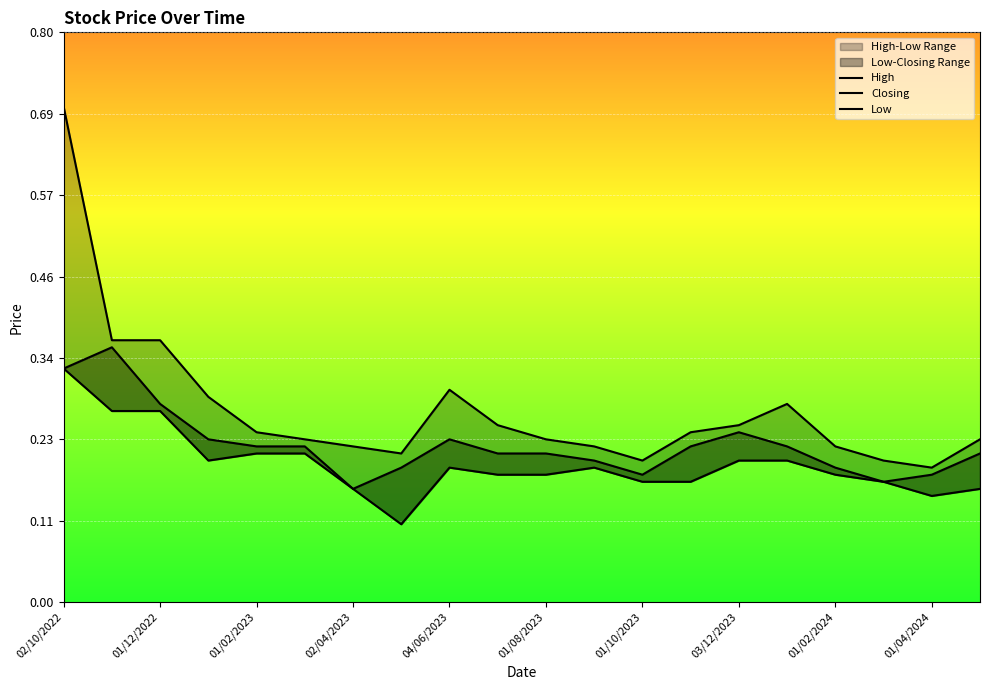

List the series in order of their peak value, lowest first.

Low, Closing, High